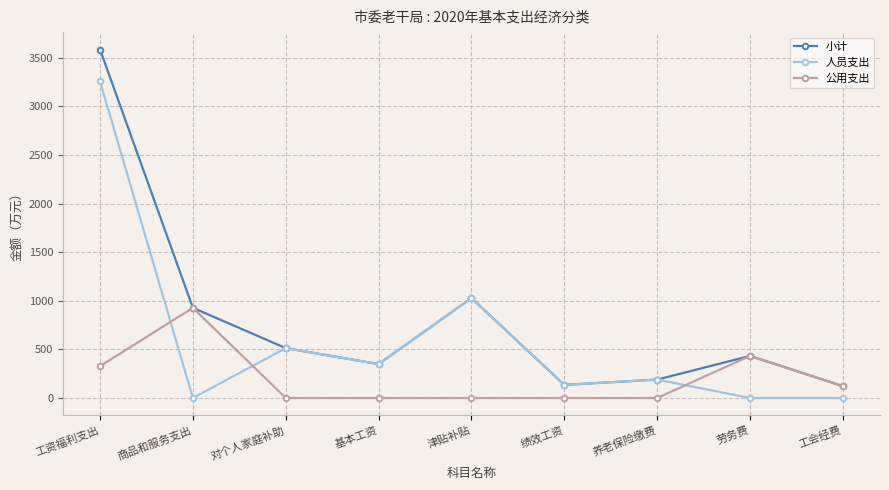

What is the spread (max minus min) of values at 养老保险缴费?

189.4